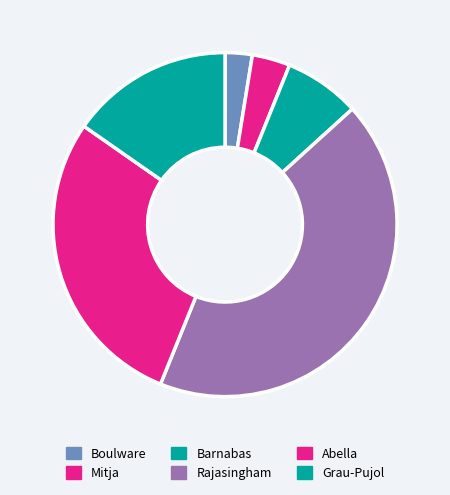

To the nearest percent, what is the difference between the largest and smallest slice percentages?

40%